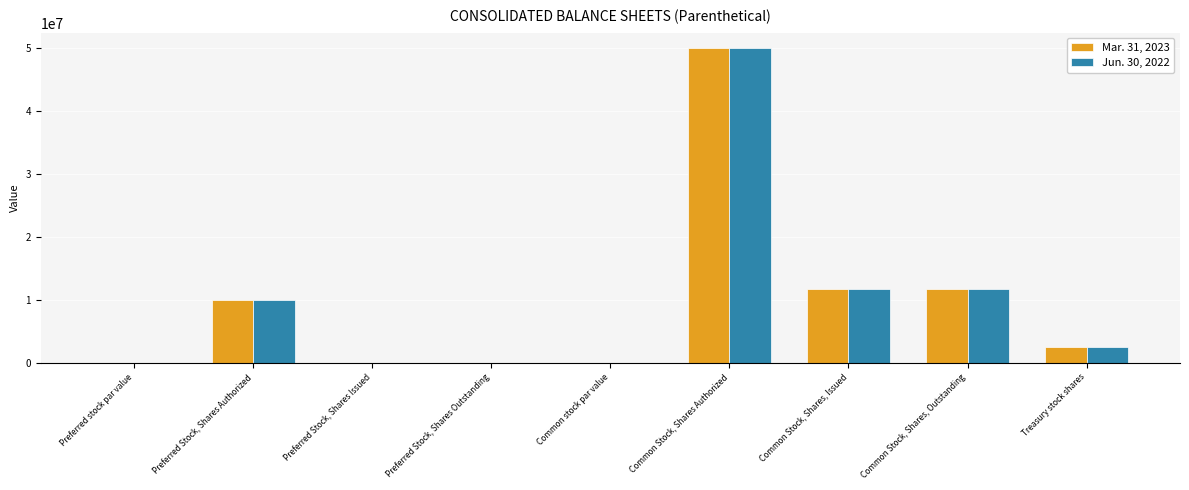

Is it true that Jun. 30, 2022 equals 22601787.7 at Preferred Stock, Shares Issued?

False